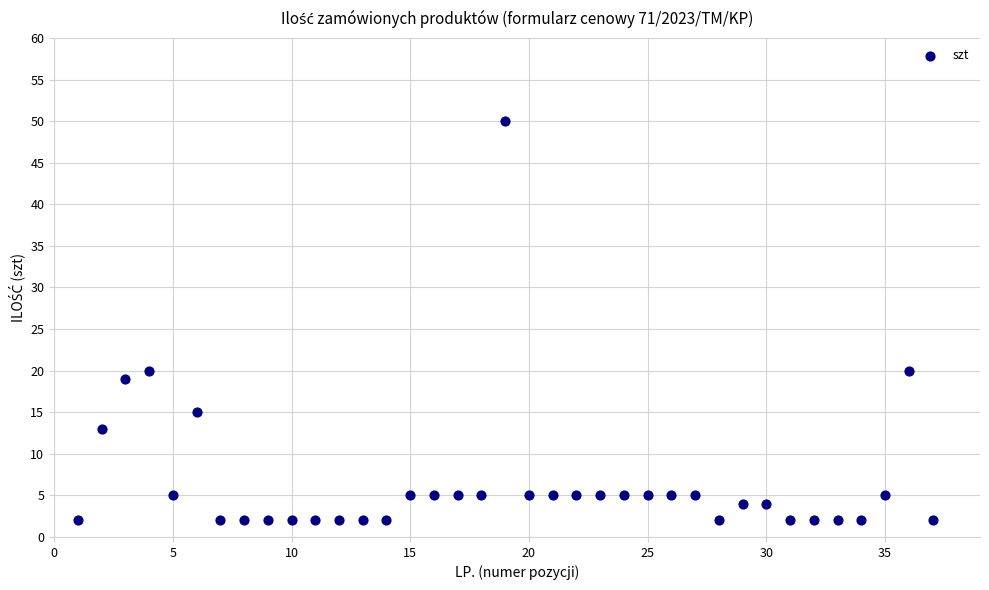

What is the range of Y values (max minus min)?

48